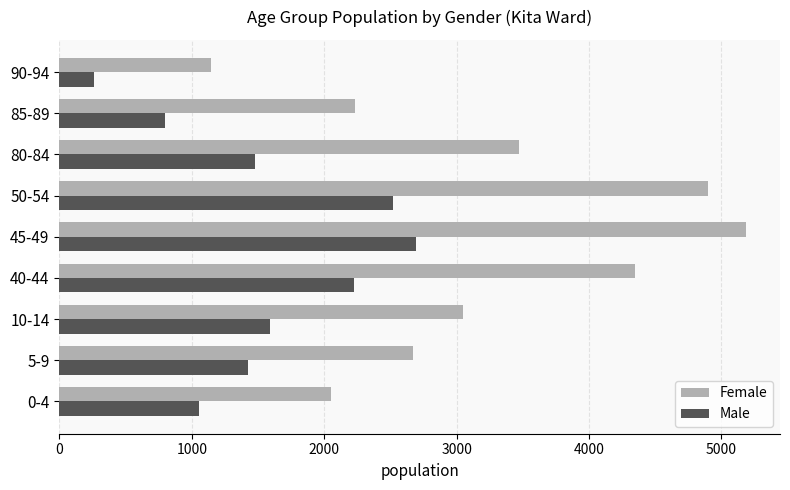

At which label is Male closest to 1476?

80-84